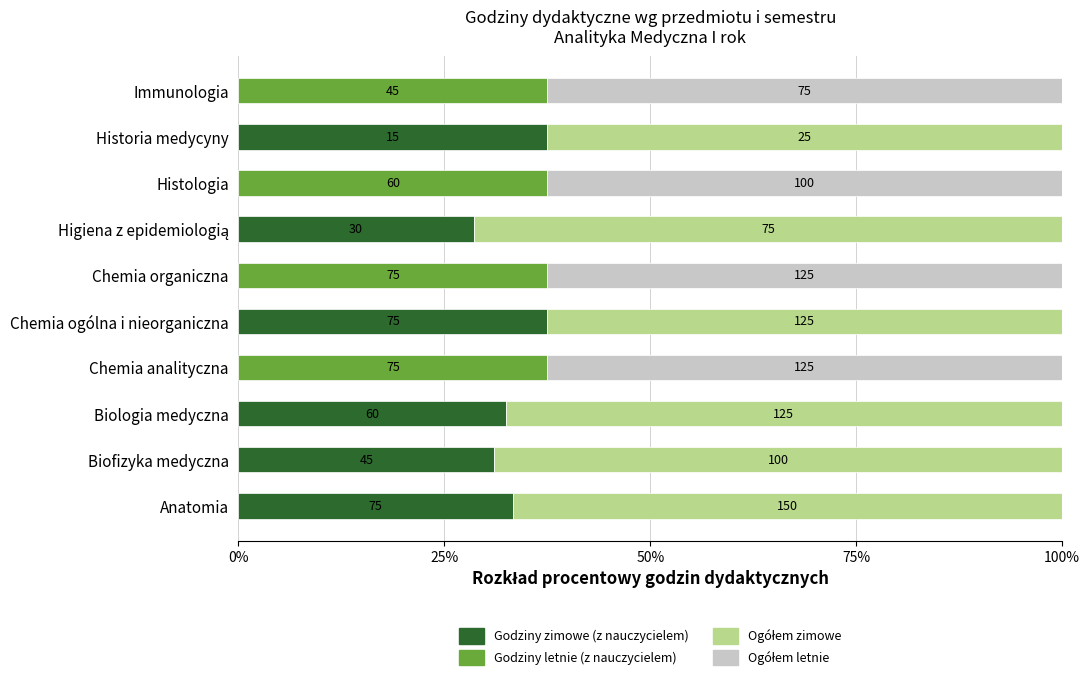

How many bars are there in total?

40